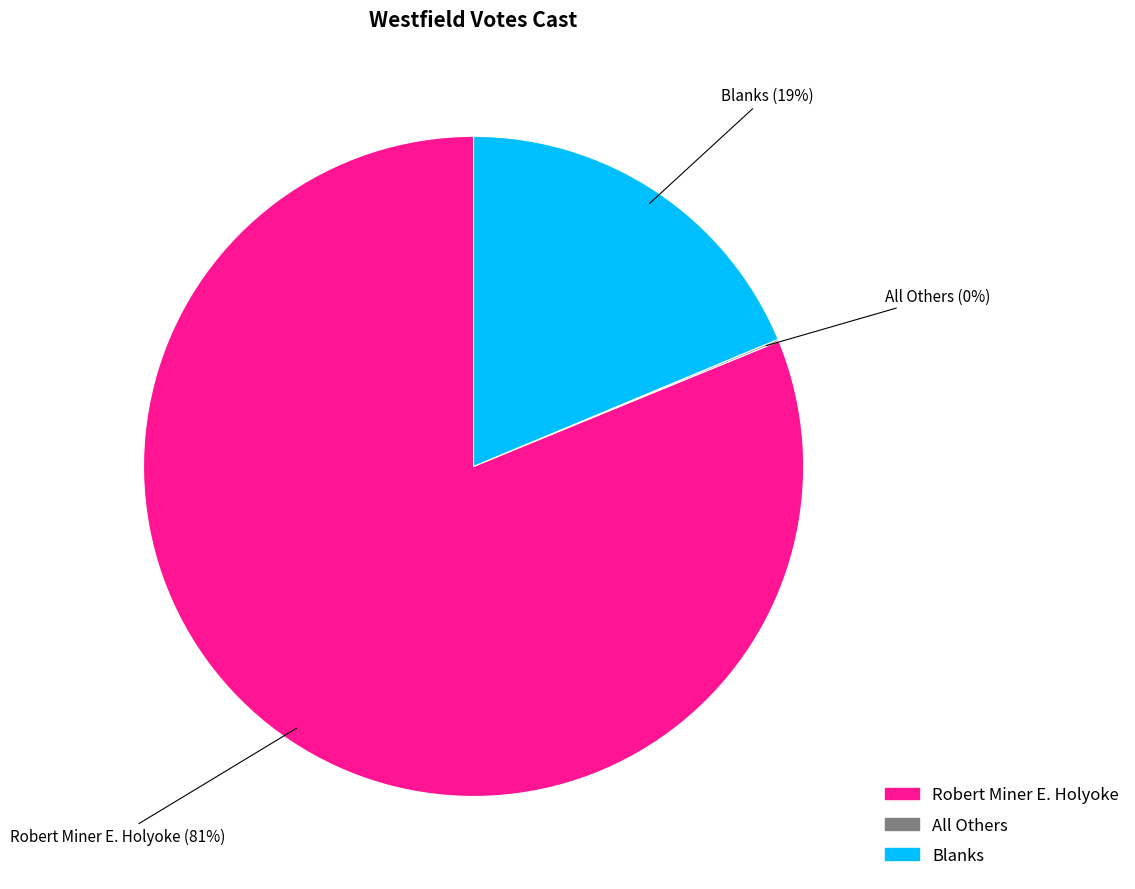

To the nearest percent, what is the combined percentage of Robert Miner E. Holyoke and Blanks?

100%